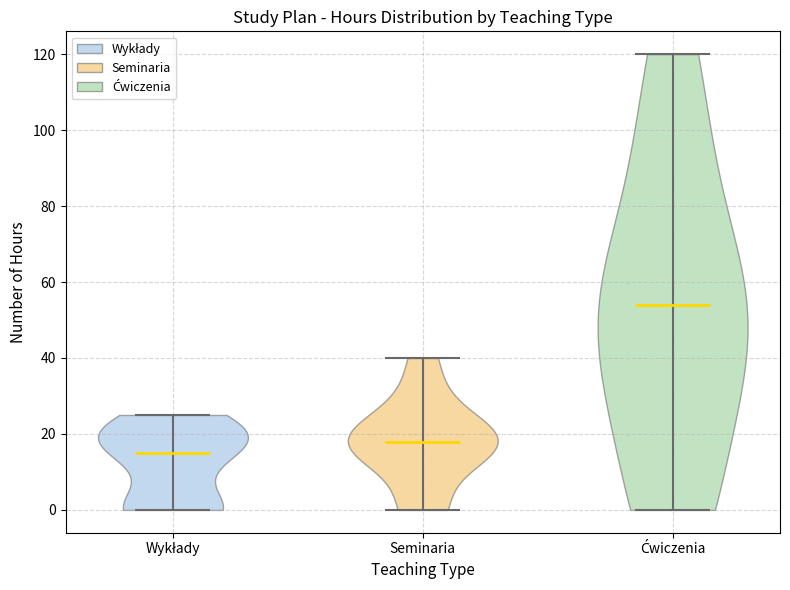

Reading left to right, read every violin against the y-axis: where its median line is, and the lowest and highest points it reaches. The values are not printed on the chart, so give them approximately, as read against the axis.

Wykłady: median line 16, lowest point 0, highest point 26
Seminaria: median line 18, lowest point 0, highest point 40
Ćwiczenia: median line 54, lowest point 0, highest point 120